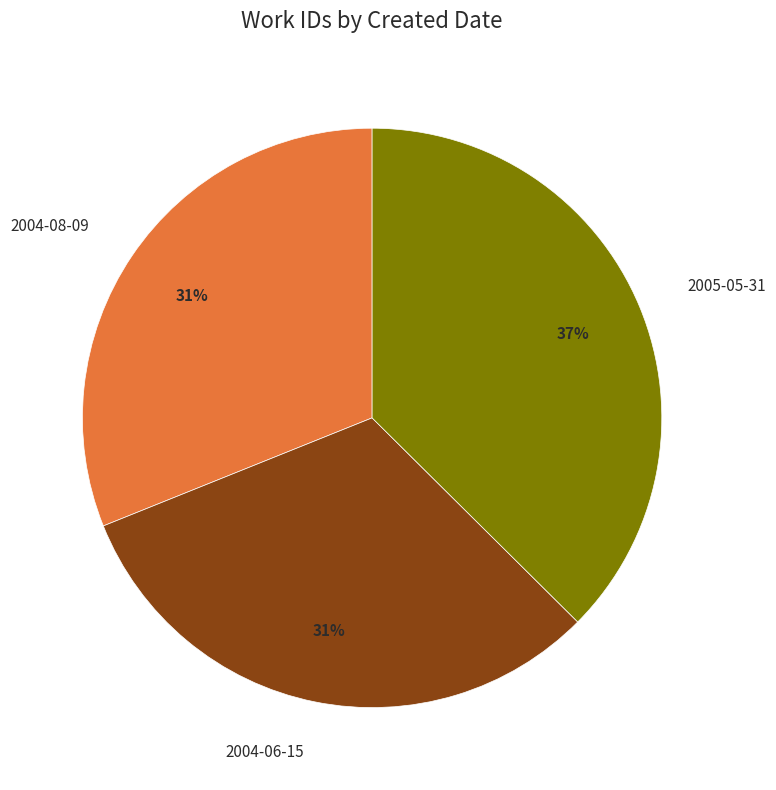

Combined, do 2005-05-31 and 2004-08-09 account for over 50%?

Yes